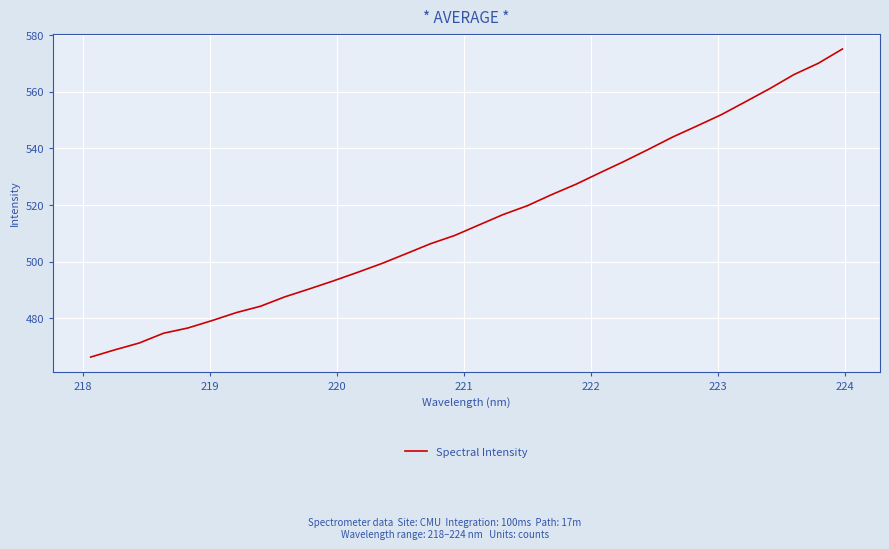

What is the greatest value displayed?

575.2